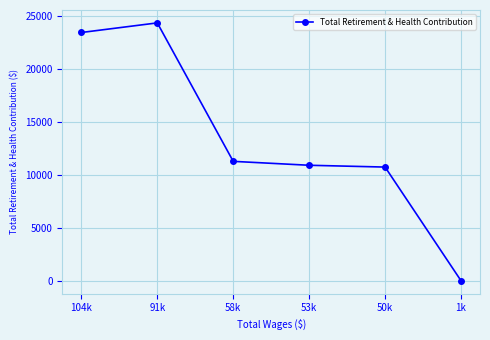

Which label corresponds to the largest value in the chart?

91k